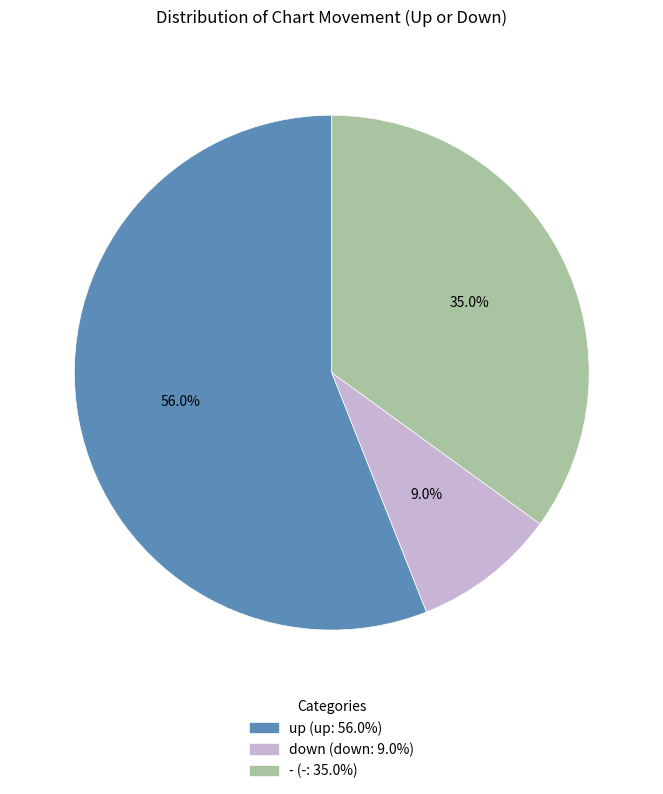

Which has a higher value, - or up?

up